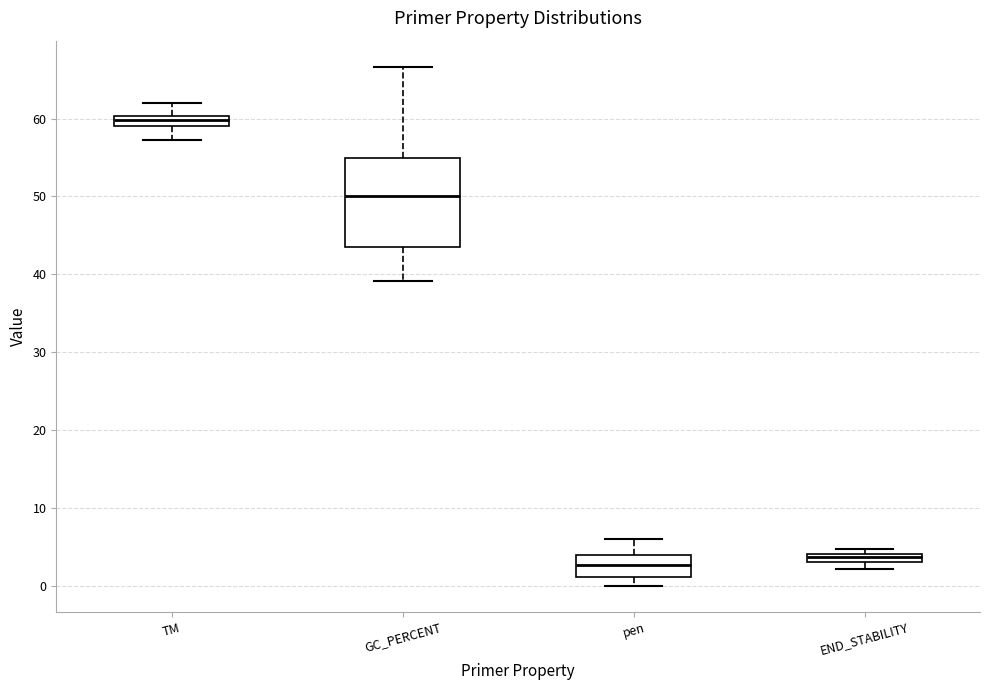

Comparing the boxes themselves (not the whiskers), which one is the tallest?

GC_PERCENT